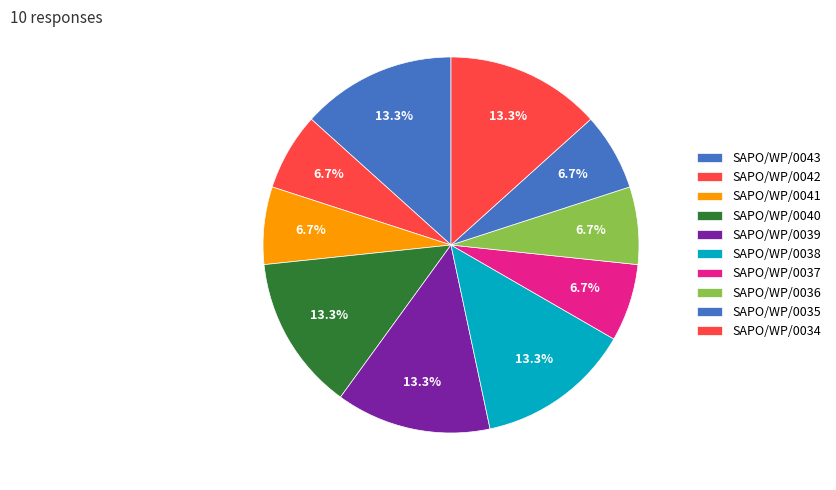

How many segments does this pie chart have?

10